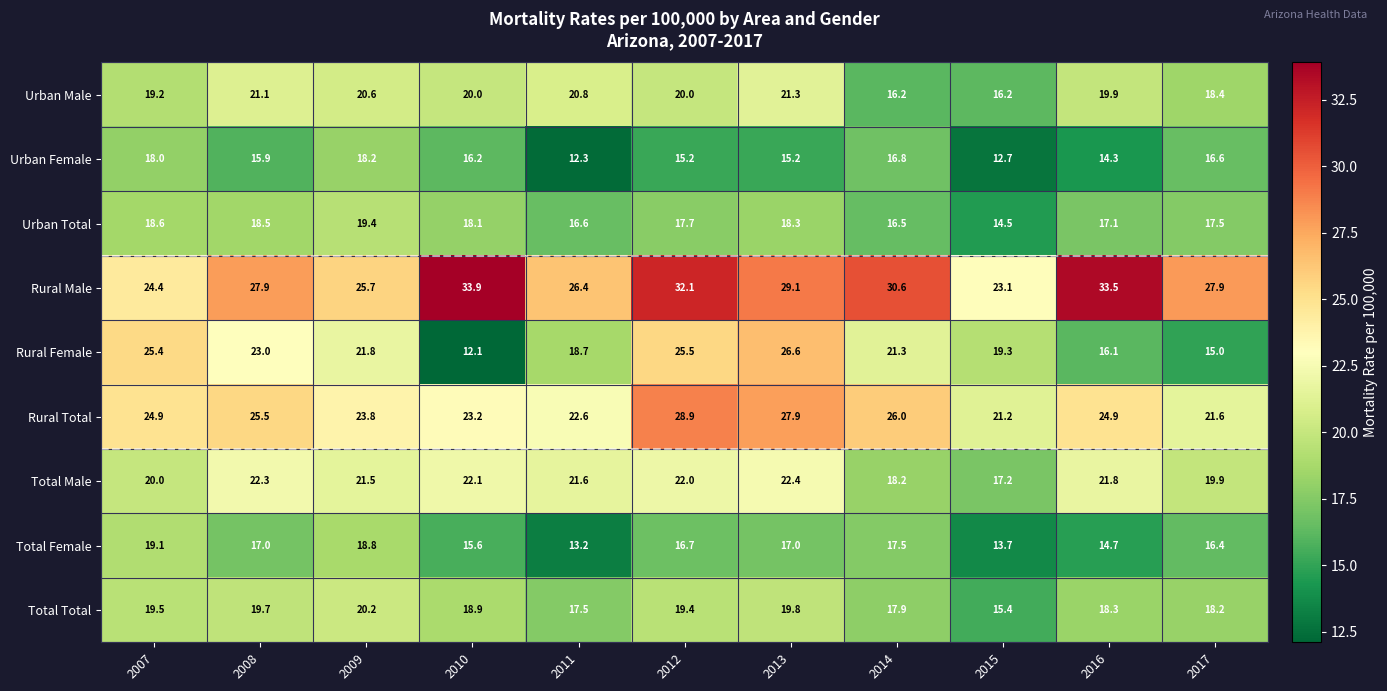

Between 2013 and 2015, which series saw the biggest shift?

Rural Female